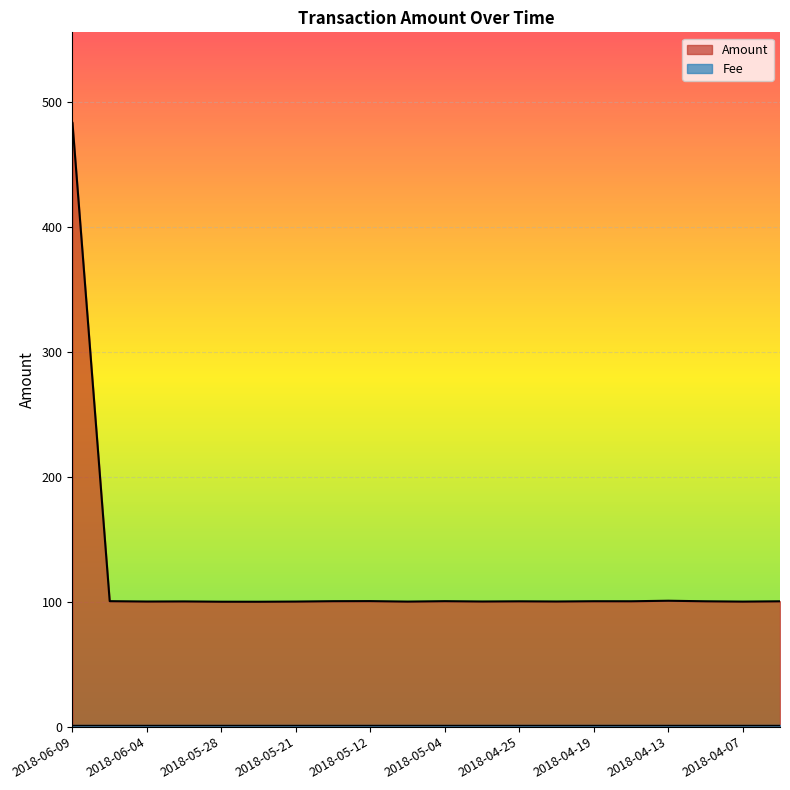

What is the change in value from 2018-05-07 to 2018-05-04?

+0.3